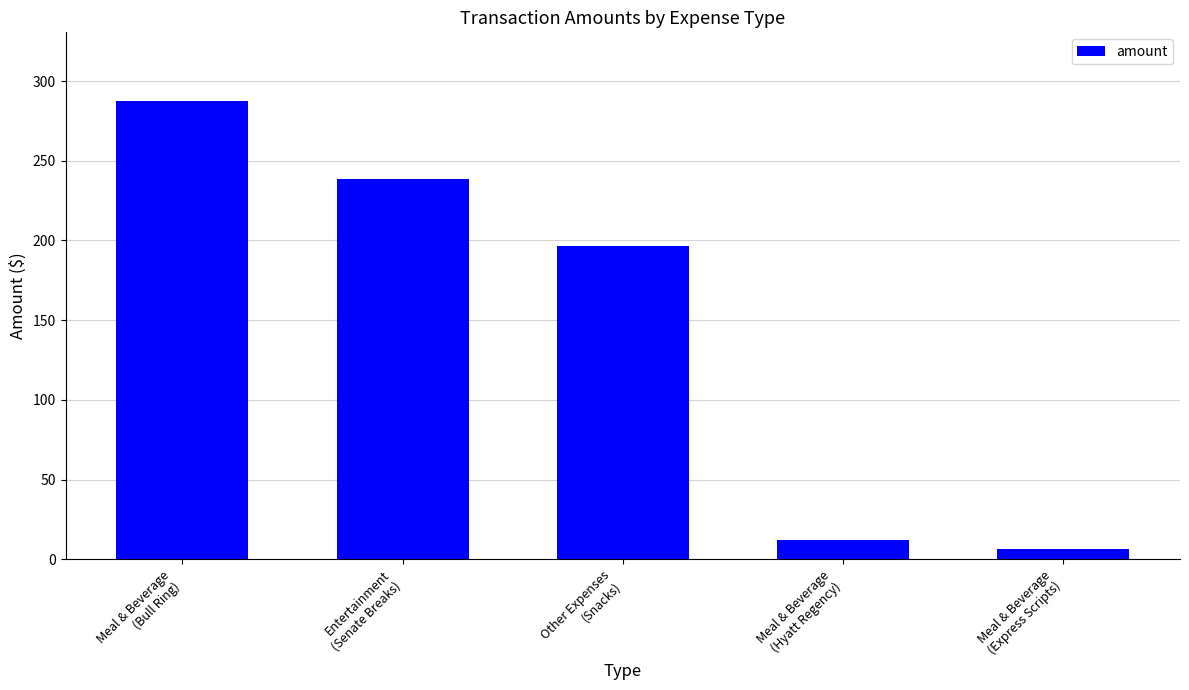

Does the chart contain any negative values?

No